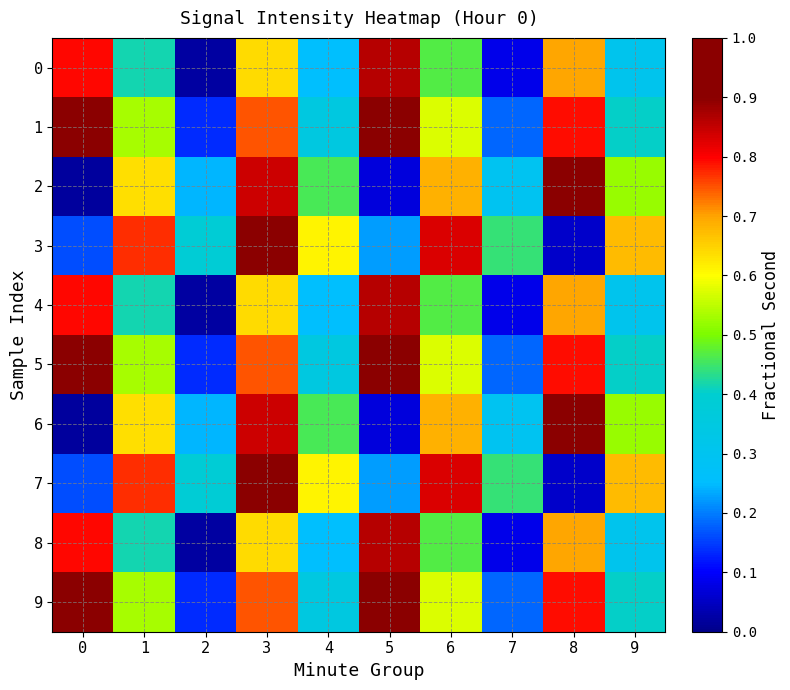

Rank the series by their maximum value, from highest to lowest.

3, 7, 1, 5, 9, 2, 6, 0, 4, 8